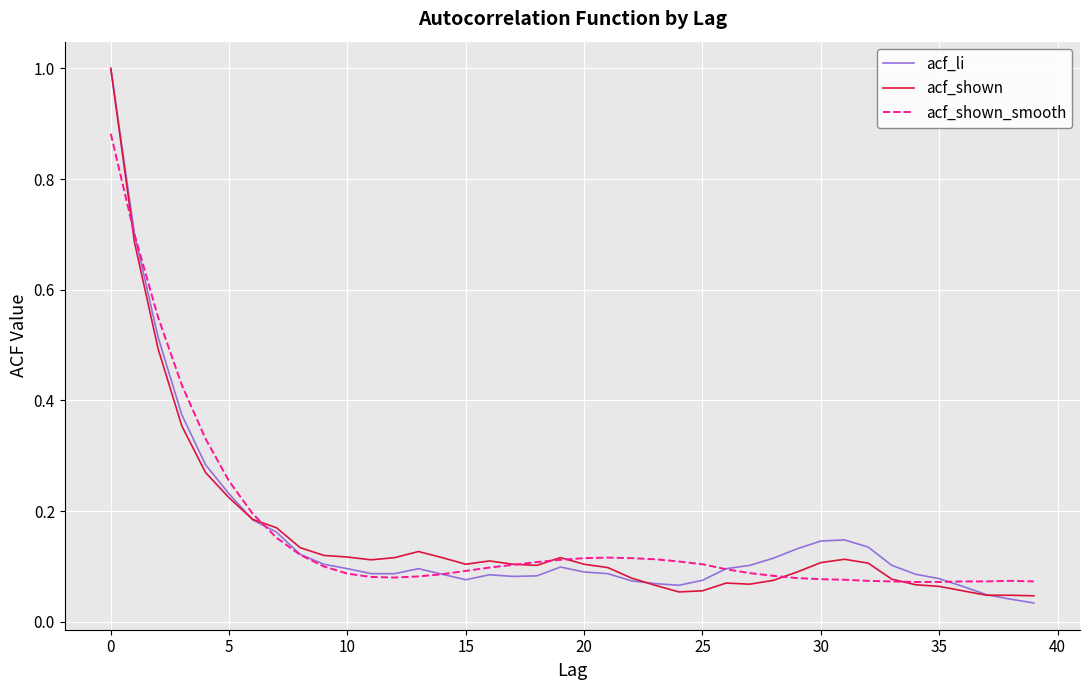

What is the greatest value displayed?

1.0